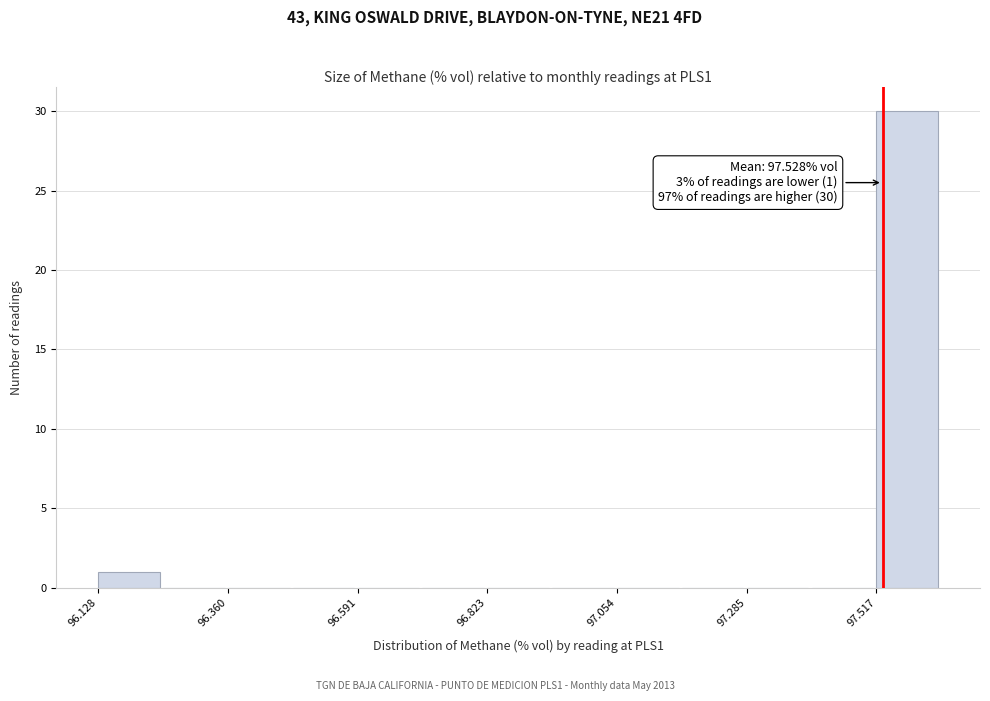

Read against the x-axis, roughly where is the centre of the tallest bar?

97.55